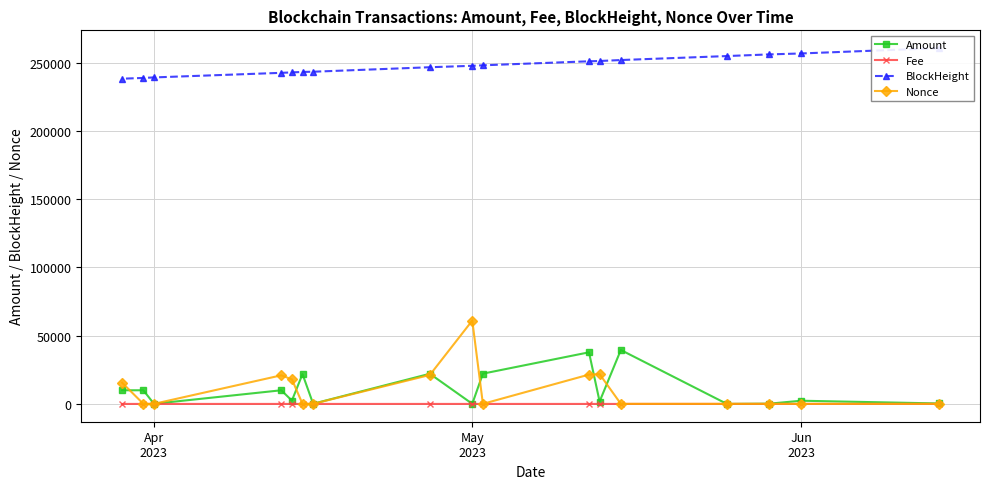

How many data points in Nonce are less than 77?

8